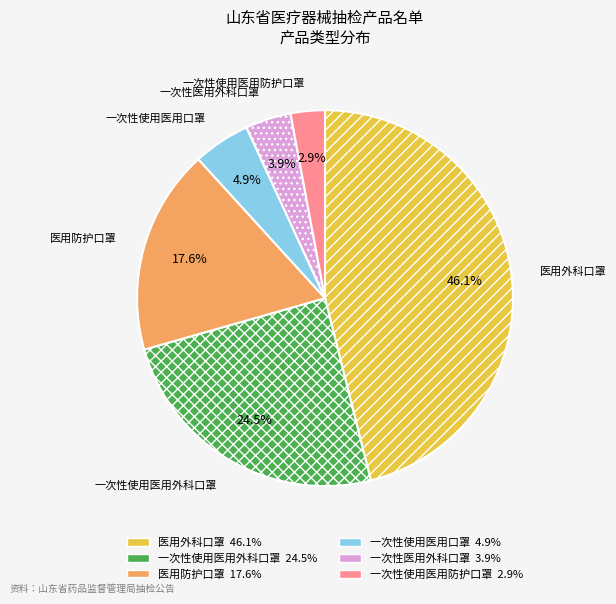

Does any single category account for the majority?

No